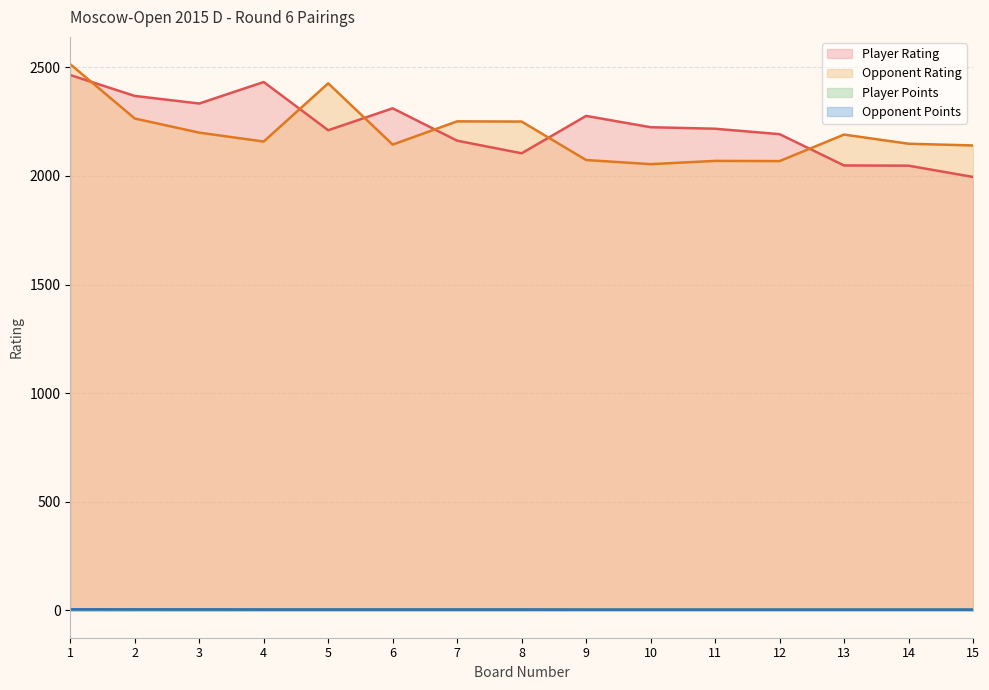

True or false: Player Rating has more than 2 interior local peaks.

True